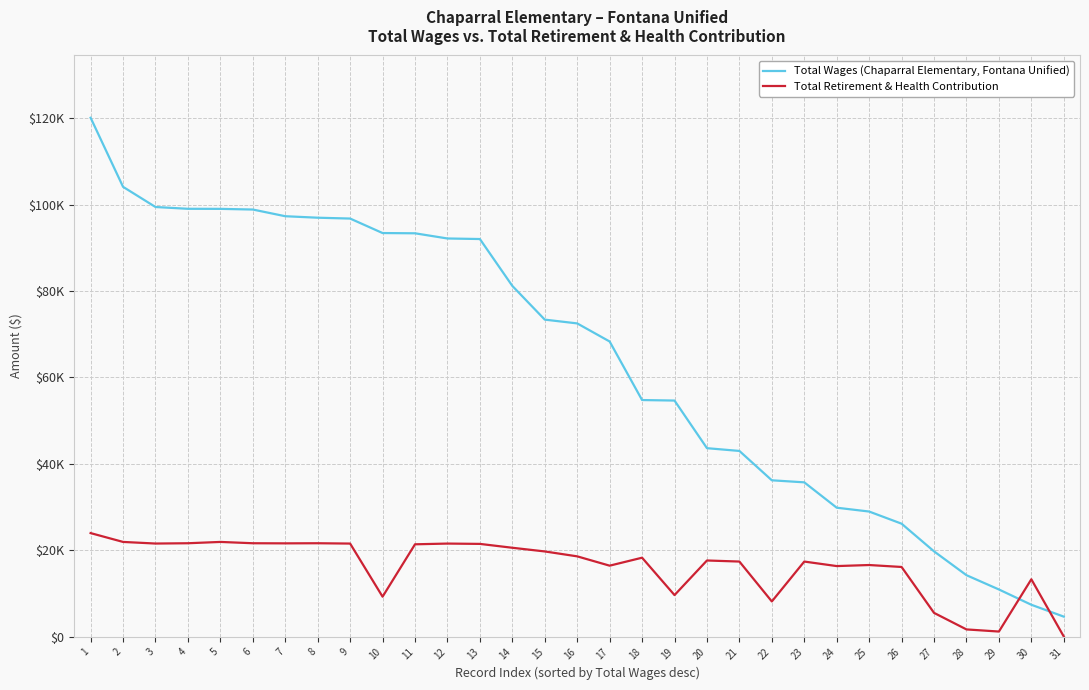

True or false: Total Wages (Chaparral Elementary, Fontana Unified) has more than 2 interior local peaks.

False